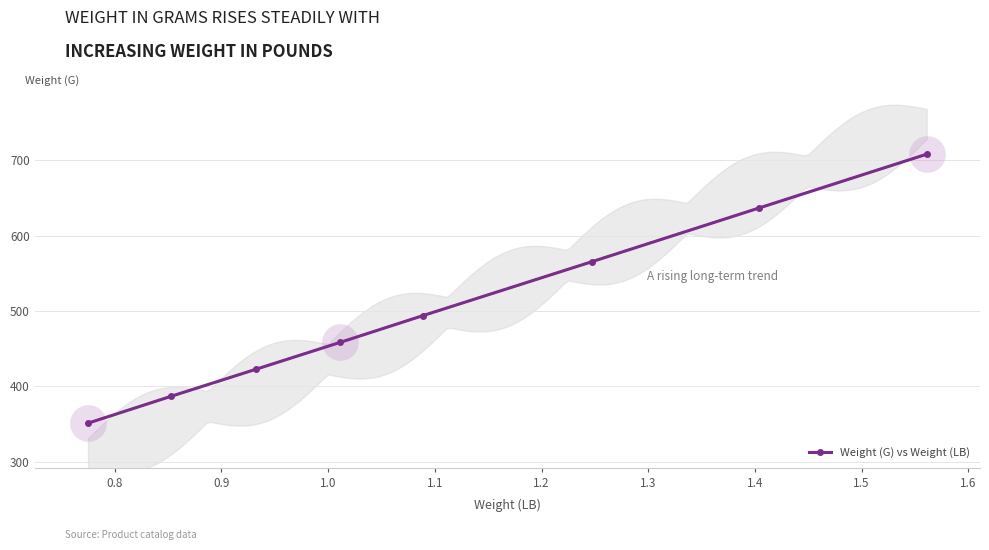

Which has a higher value, 0.9 or 1.1?

1.1